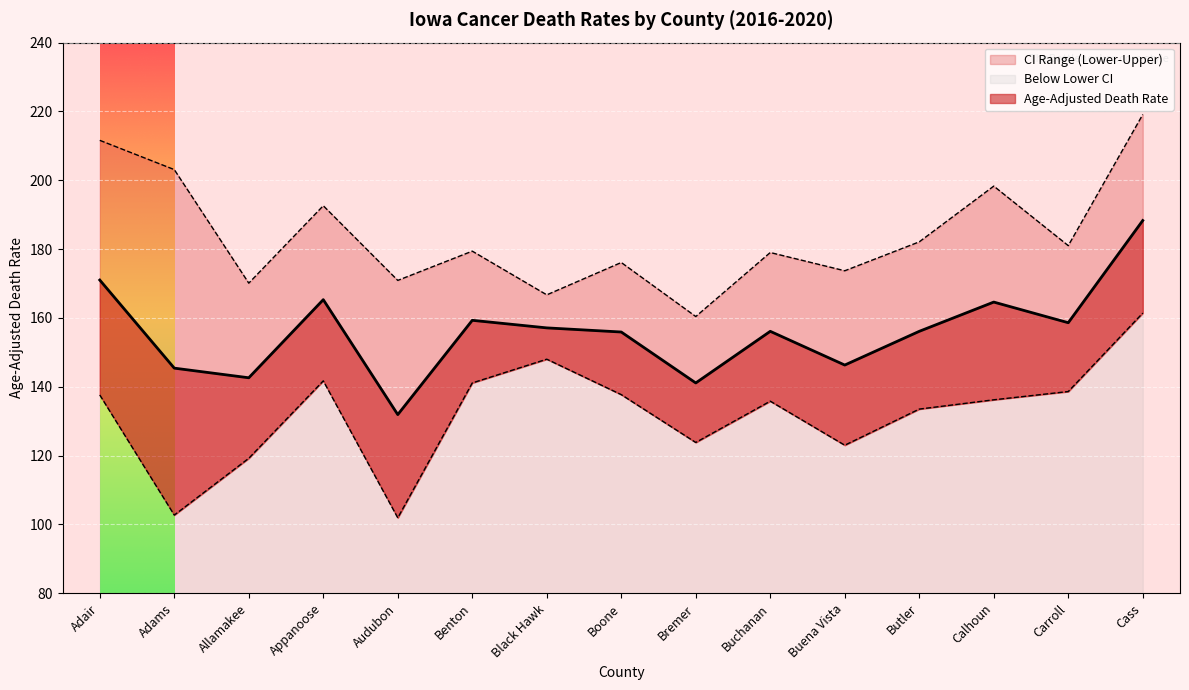

The Lower CI (Rate) series shows 41.2 at Cass. True or false?

False